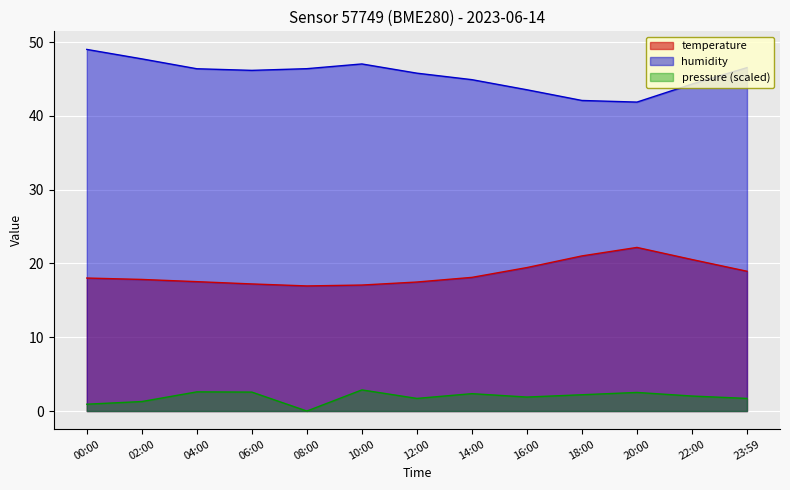

What is the label of the 4th point from the right?

18:00